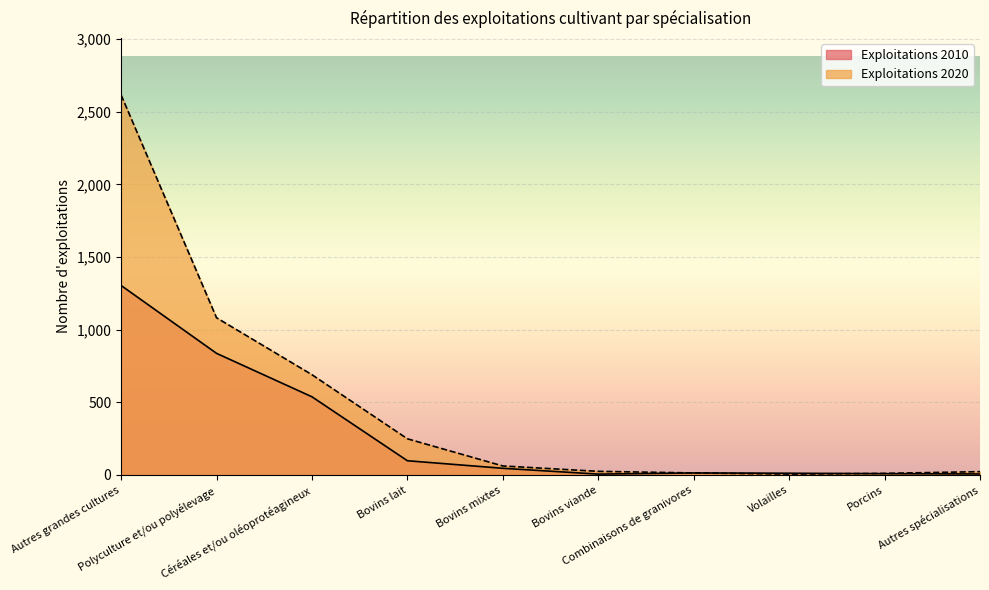

How many data points in Exploitations 2010 are less than 46?

5